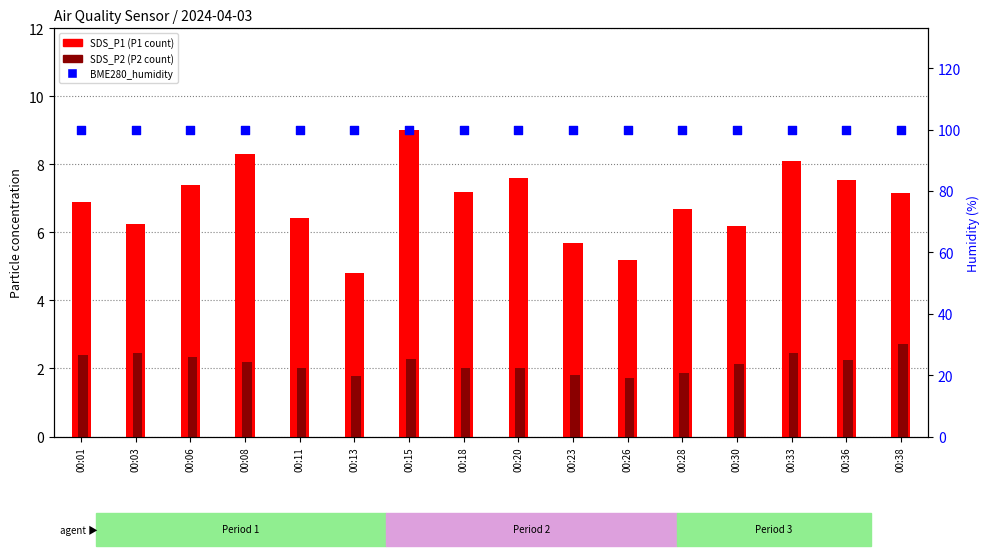

At how many categories does at least one series exceed 74?

16